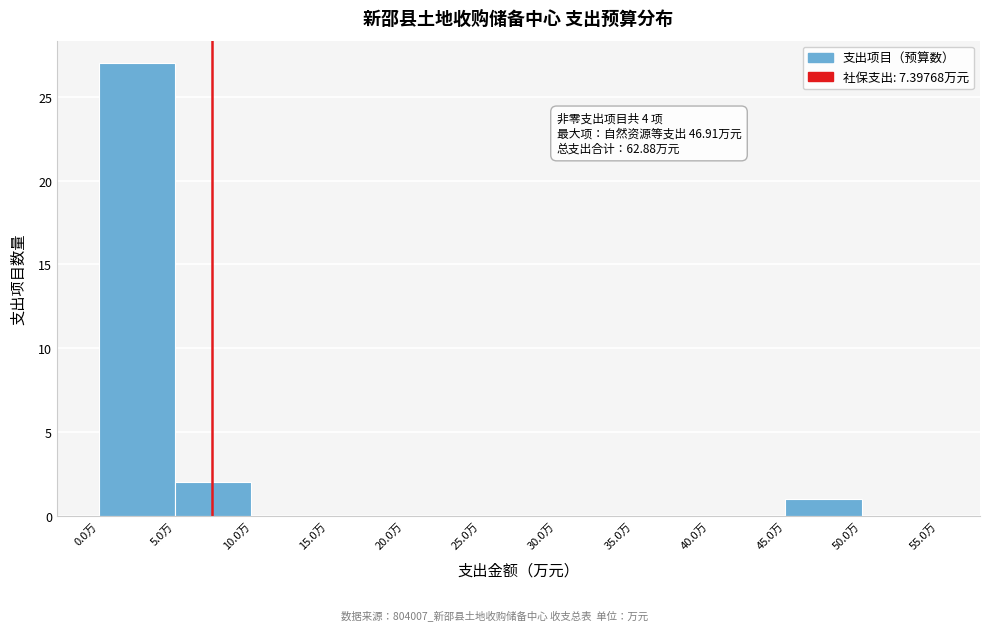

Which range on the x-axis has the tallest bar?

0 to 5